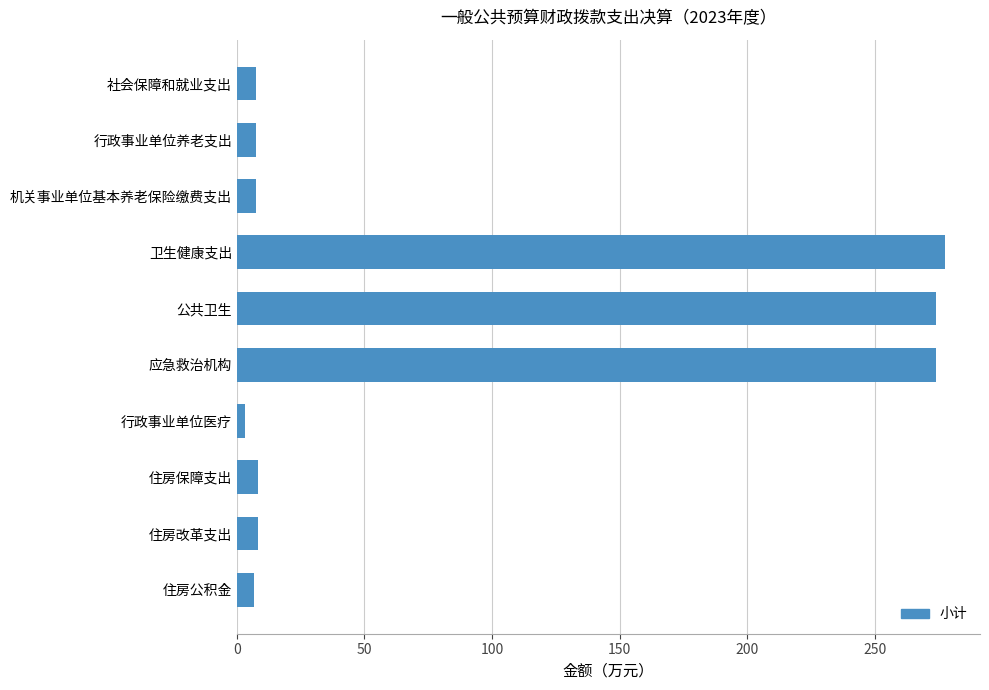

What is the label of the 6th bar from the bottom?

公共卫生